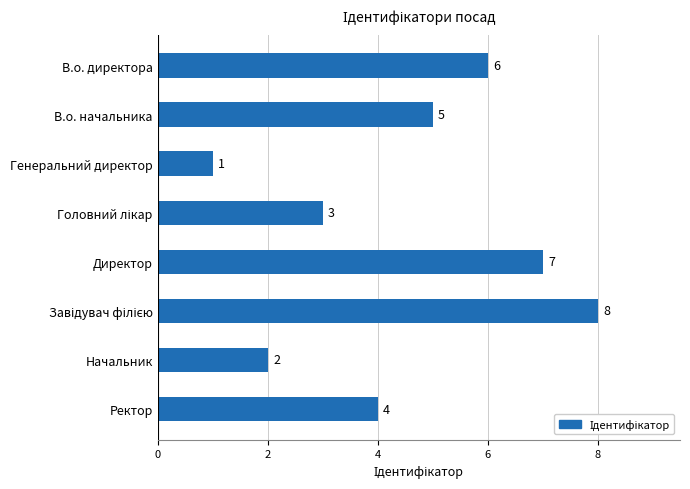

What is the ratio of the value at Директор to the value at Начальник?

3.5